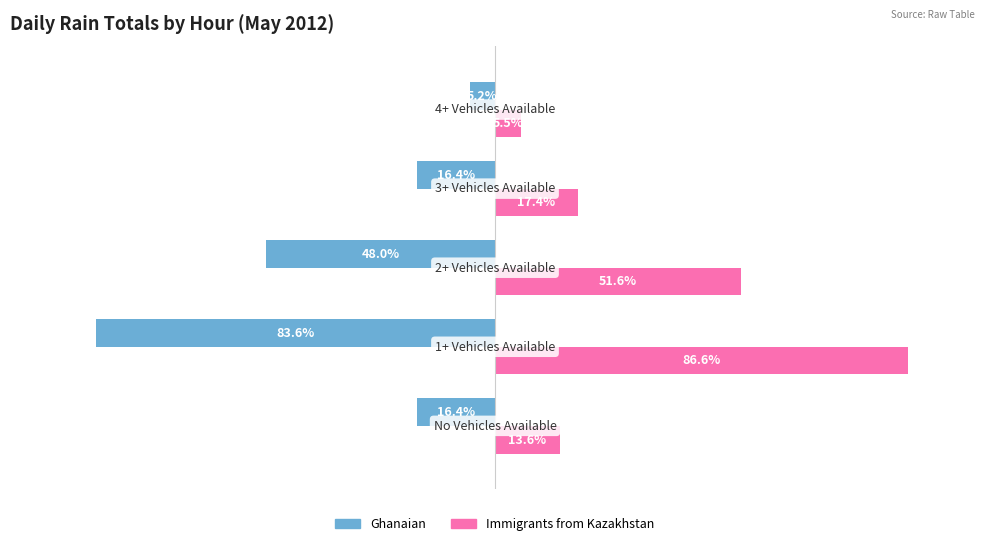

Which series has the widest spread of values?

Immigrants from Kazakhstan